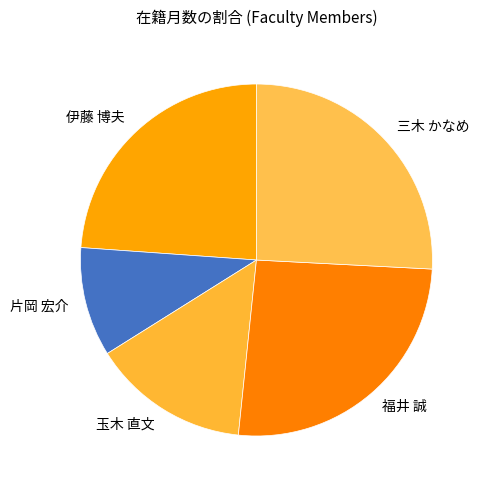

Do 片岡 宏介 and 福井 誠 together represent more than half of the pie?

No